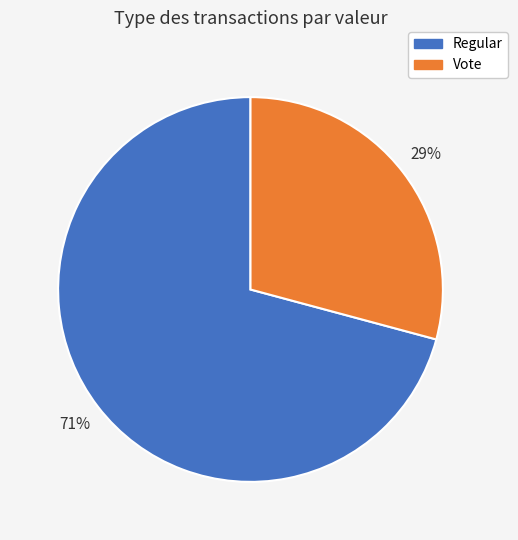

To the nearest percent, what is the difference between the largest and smallest slice percentages?

42%